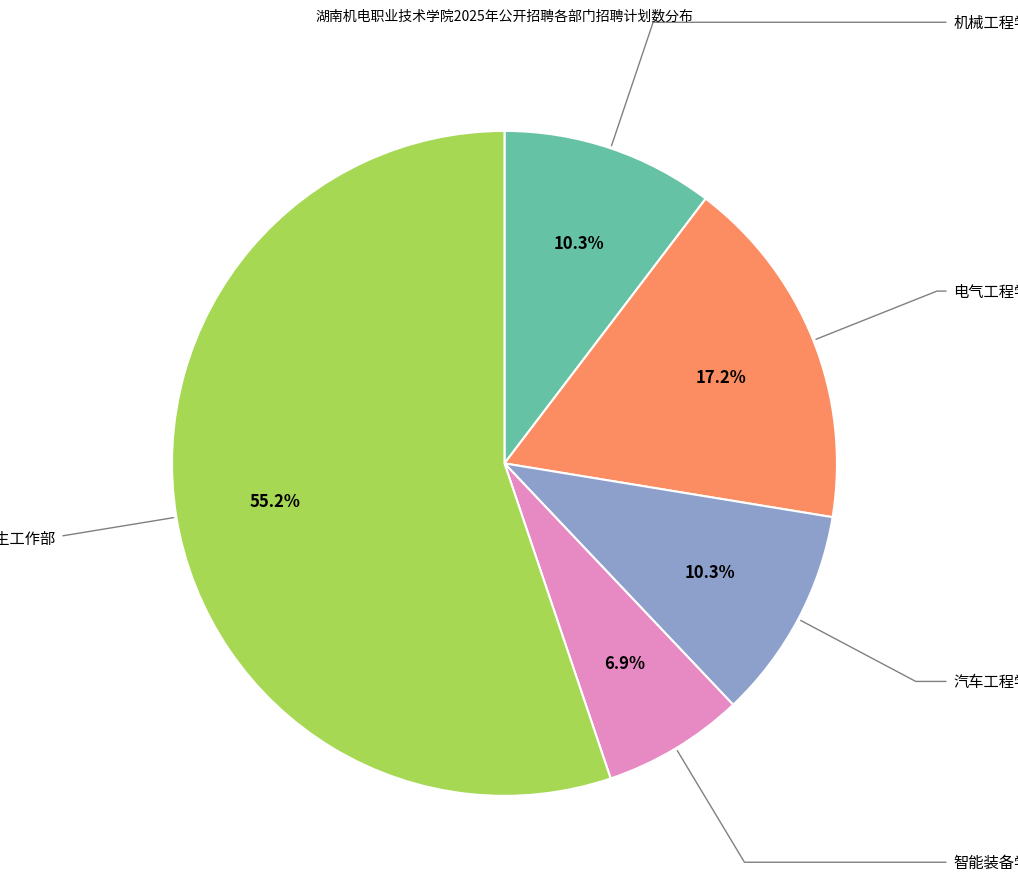

Which category has the biggest portion of the pie?

学生工作部